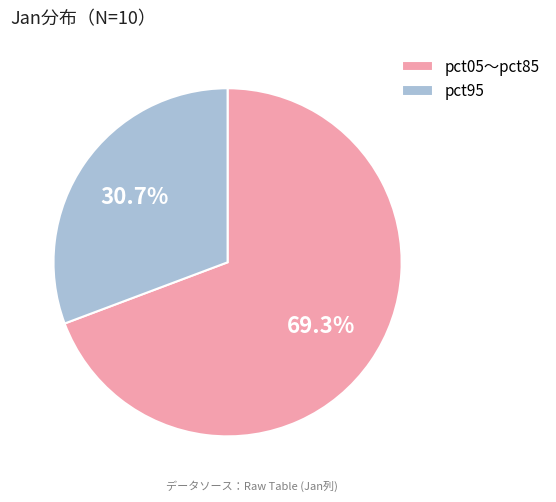

How many slices are in this pie chart?

2